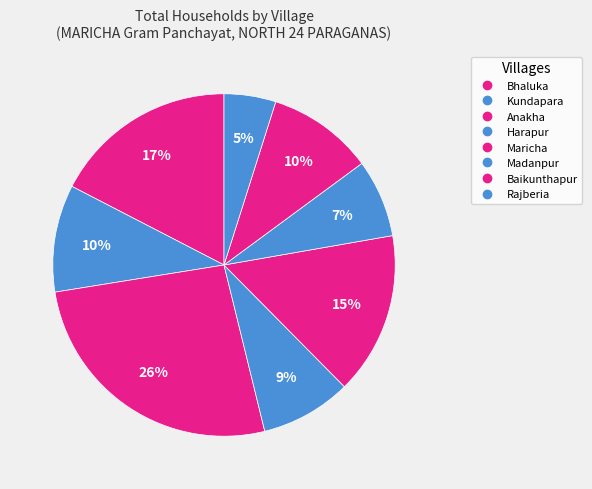

How many segments does this pie chart have?

8